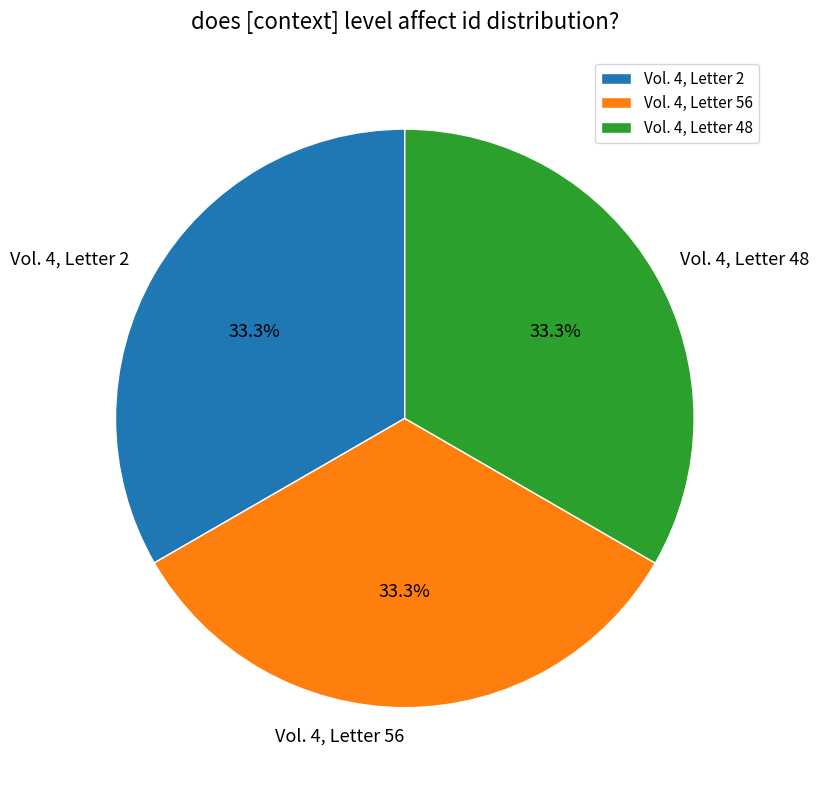

Is Vol. 4, Letter 2 the majority of the pie?

No